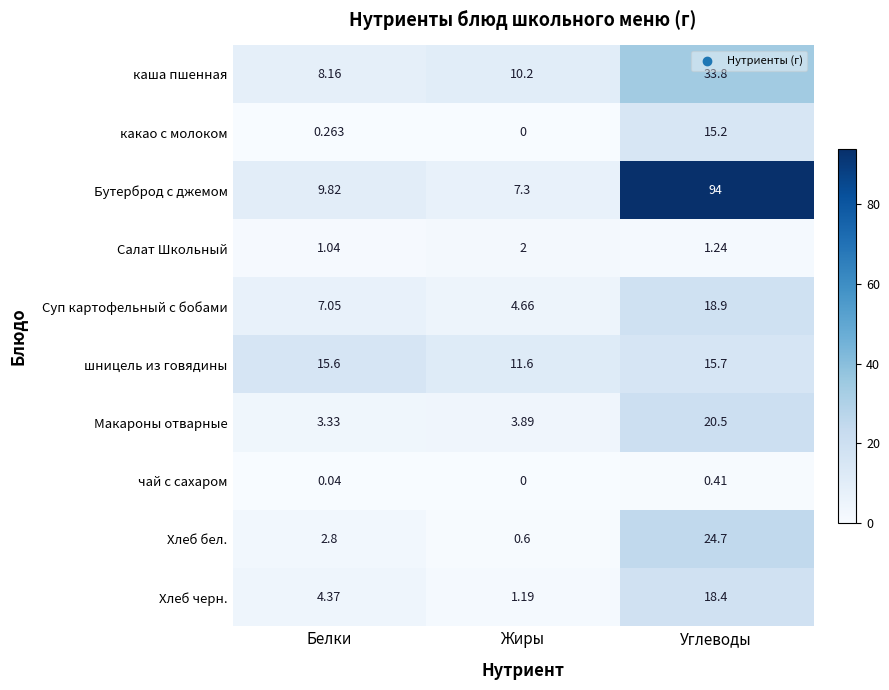

Between Белки and Углеводы, which series saw the biggest shift?

Бутерброд с джемом